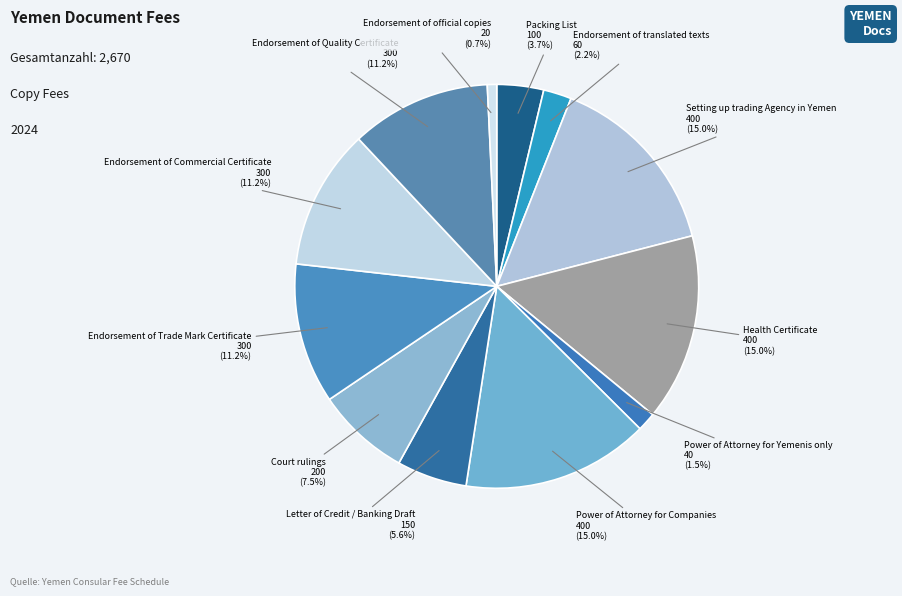

Count the number of slices in the pie.

12